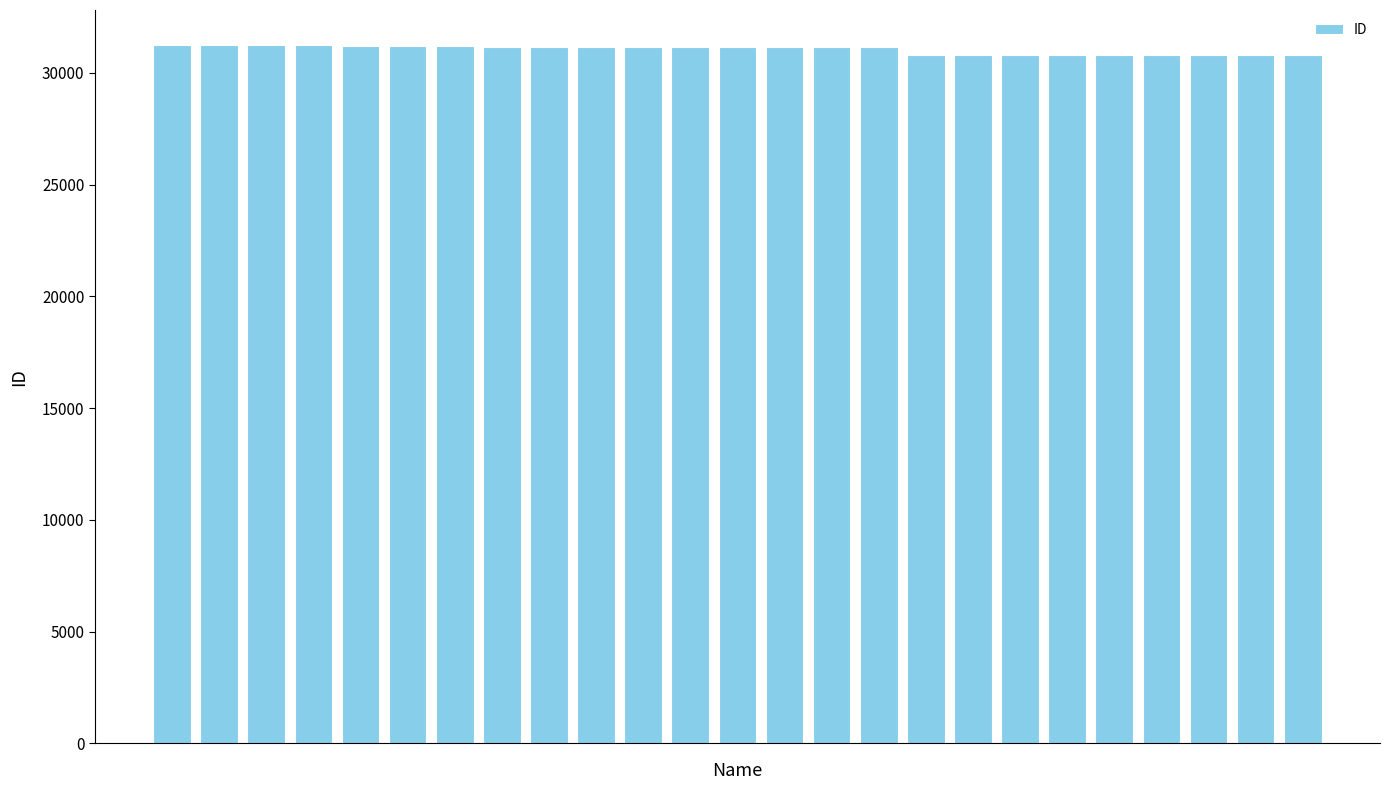

What is the difference between the second highest and second lowest values?

441